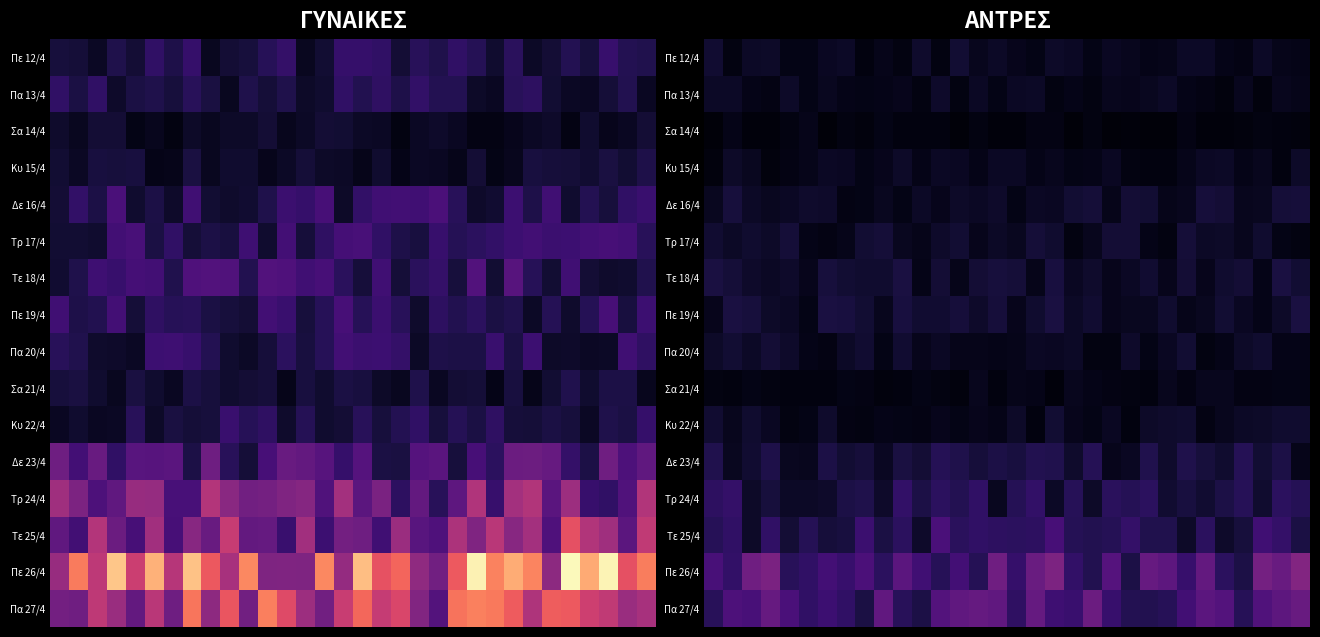

List the series in order of their peak value, lowest first.

Σα 14/4, Σα 21/4, Κυ 15/4, Πα 13/4, Πε 12/4, Κυ 22/4, Πα 20/4, Τρ 17/4, Δε 16/4, Τε 18/4, Πε 19/4, Δε 23/4, Τρ 24/4, Τε 25/4, Πα 27/4, Πε 26/4